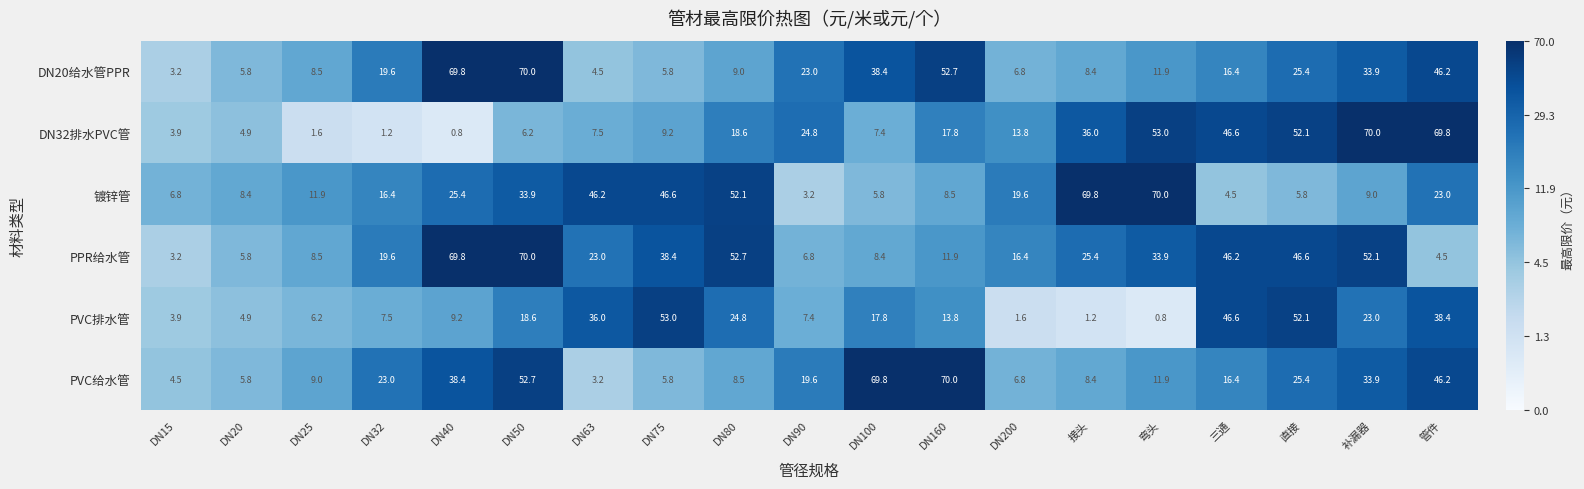

Which category has the highest value in the DN32排水PVC管 series?

补漏器